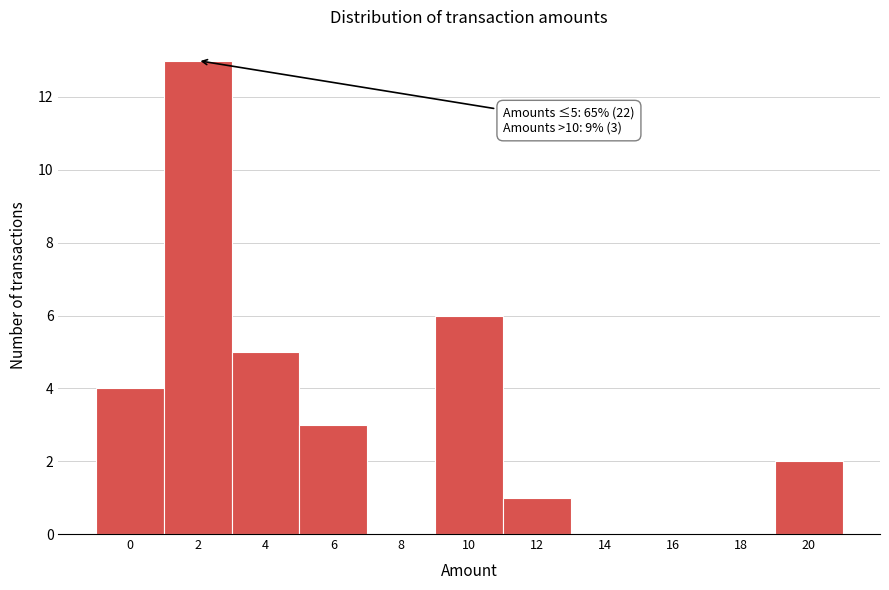

Reading left to right, extract all data points from this chart.

0=4	2=13	4=5	6=3	8=0	10=6	12=1	14=0	16=0	18=0	20=2